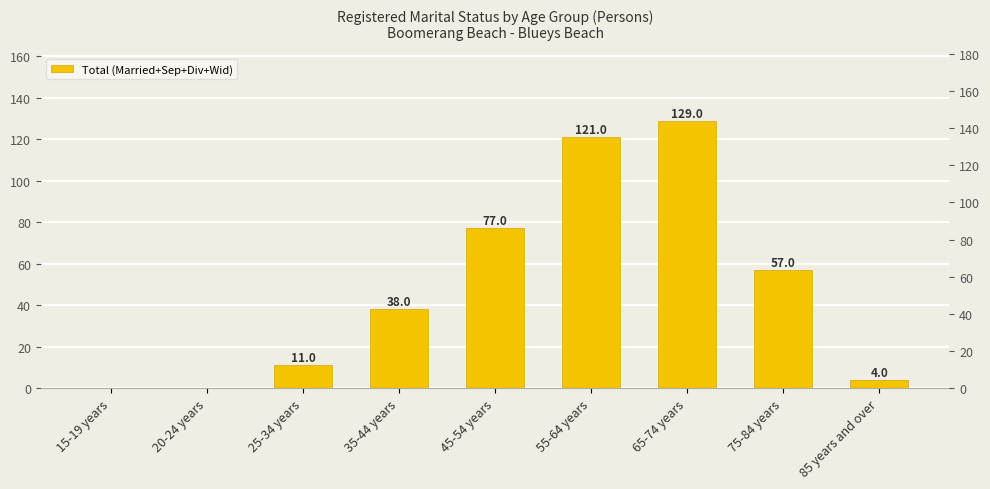

What is the difference between the second highest and minimum values?

121